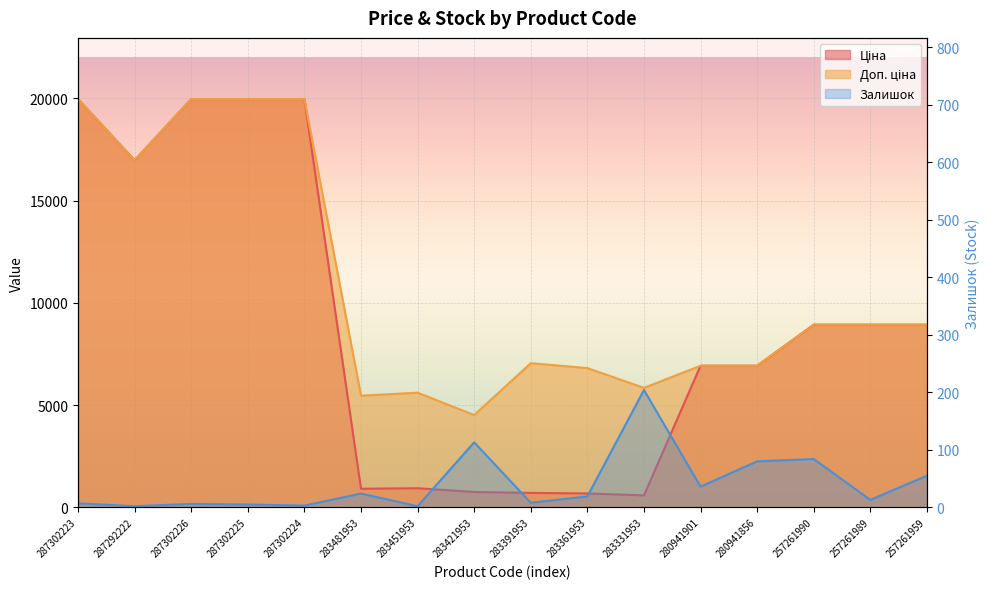

Reading right to left, list all the values displayed in this chart.

Ціна: 257261959=8934.1	257261989=8934.1	257261990=8934.1	280941856=6925.7	280941901=6925.7	283331953=584.4	283361953=681.0	283391953=705.1	283421953=752.2	283451953=934.5	283481953=910.4	287302224=19964.2	287302225=19964.2	287302226=19964.2	287292222=16976.3	287302223=19964.2
Доп. ціна: 257261959=8934.1	257261989=8934.1	257261990=8934.1	280941856=6925.7	280941901=6925.7	283331953=5843.9	283361953=6809.8	283391953=7051.3	283421953=4513.3	283451953=5607.2	283481953=5462.3	287302224=19964.2	287302225=19964.2	287302226=19964.2	287292222=16976.3	287302223=19964.2
Залишок: 257261959=55.0	257261989=13.0	257261990=84.0	280941856=80.0	280941901=36.0	283331953=204.0	283361953=19.0	283391953=8.0	283421953=113.0	283451953=2.0	283481953=24.0	287302224=3.0	287302225=5.0	287302226=6.0	287292222=2.0	287302223=7.0